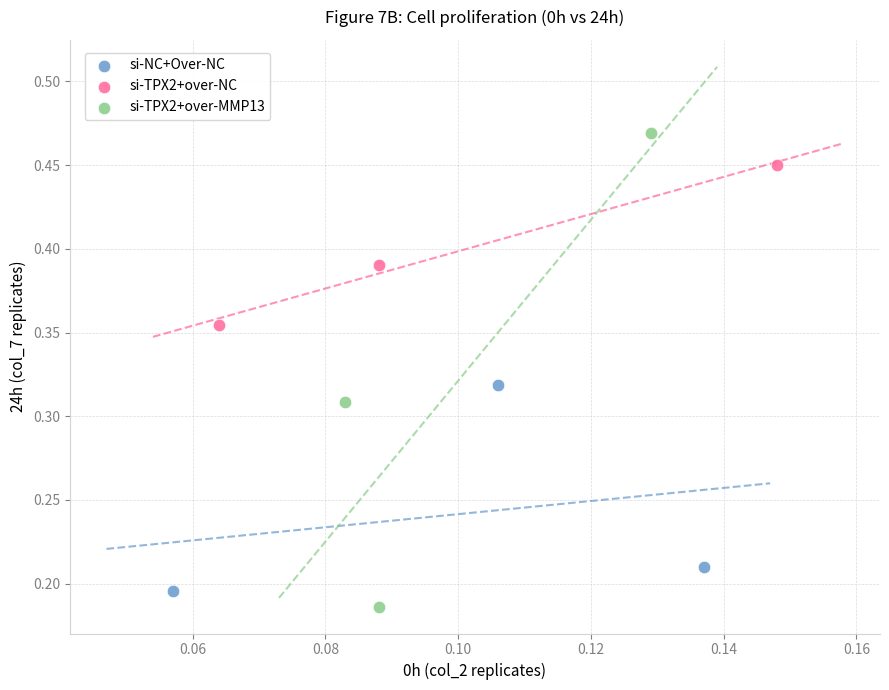

What are all the series names shown in the legend?

si-NC+Over-NC, si-TPX2+over-NC, si-TPX2+over-MMP13